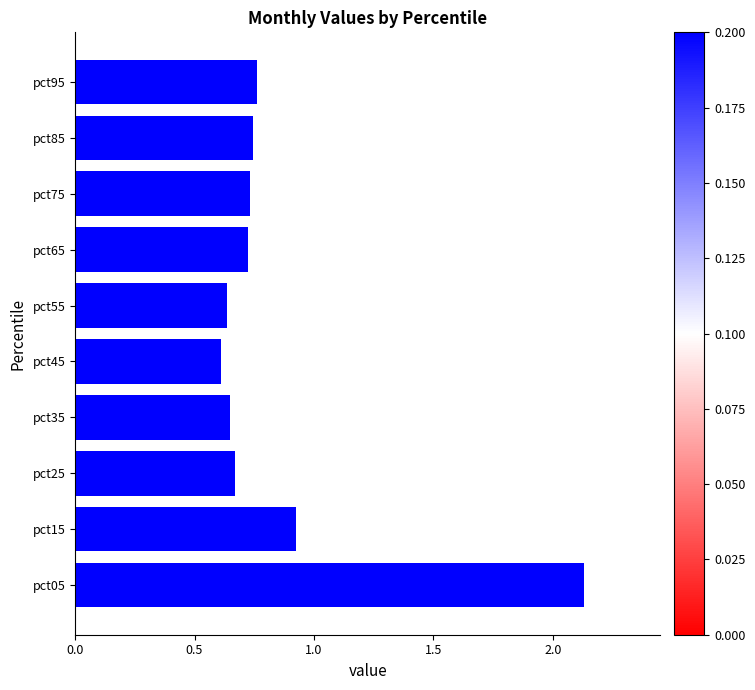

The chart shows a value of 0.7 at pct65. True or false?

True